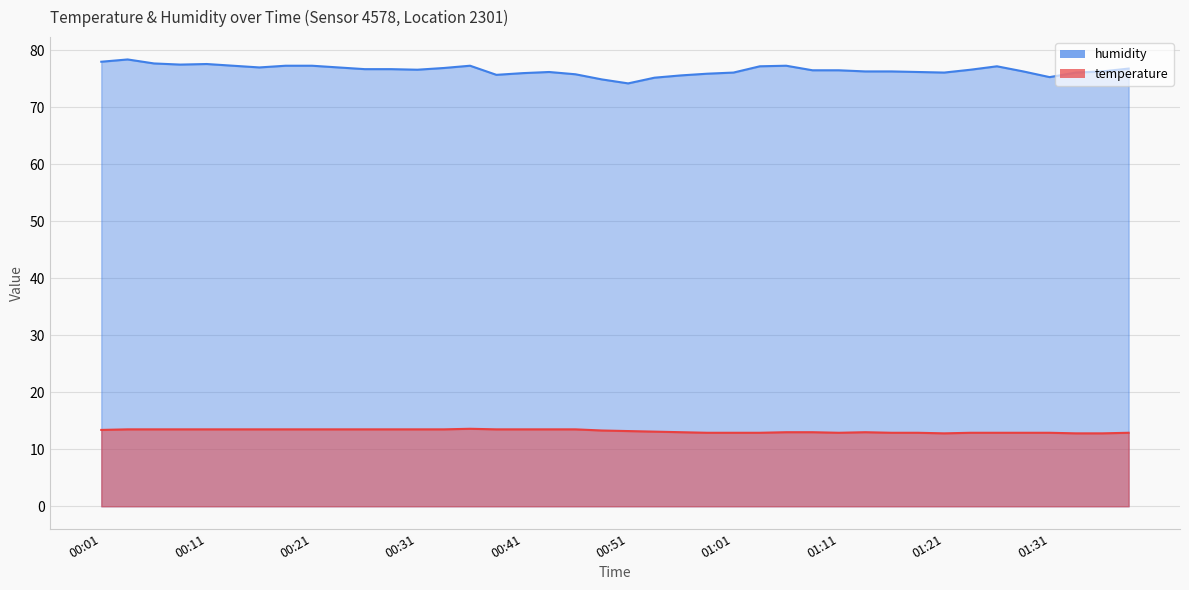

True or false: temperature and humidity intersect in this chart.

False